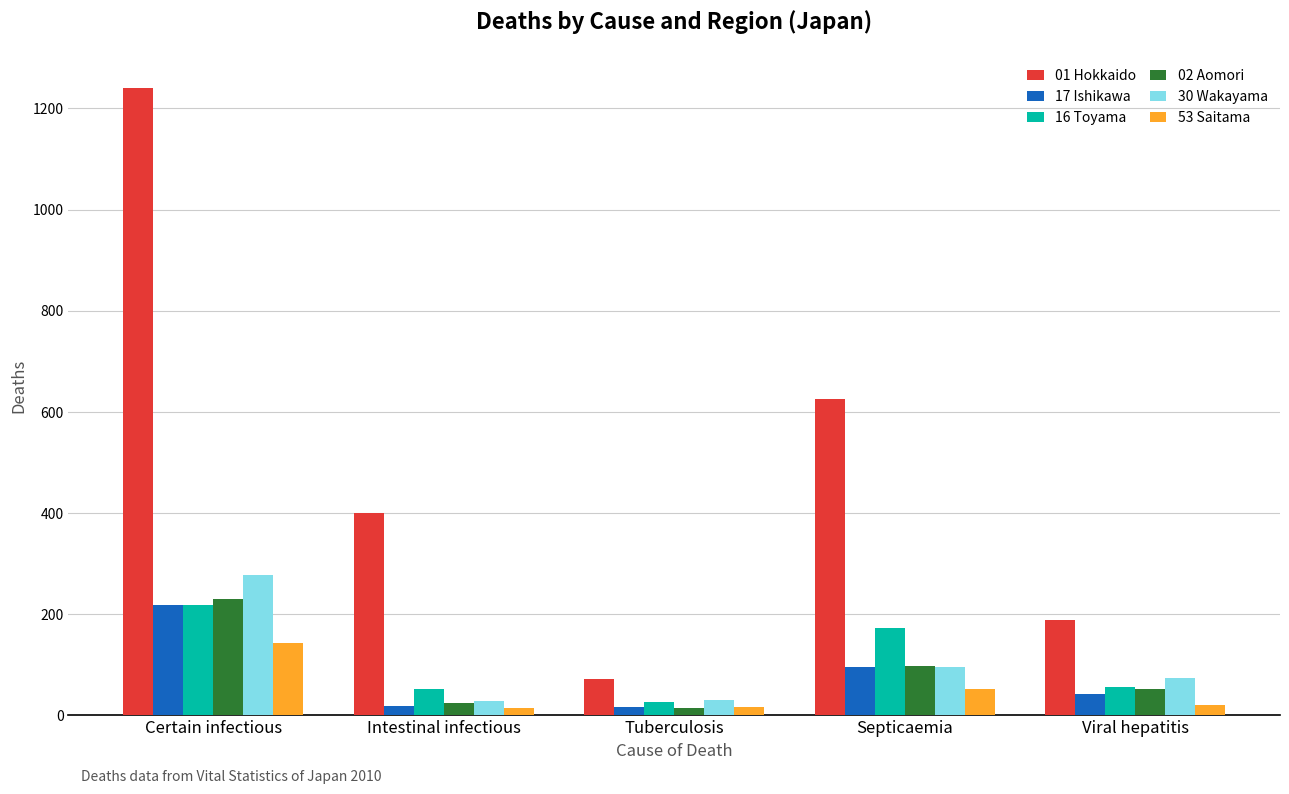

Read the 17 Ishikawa value at Tuberculosis, to the nearest 5.

15